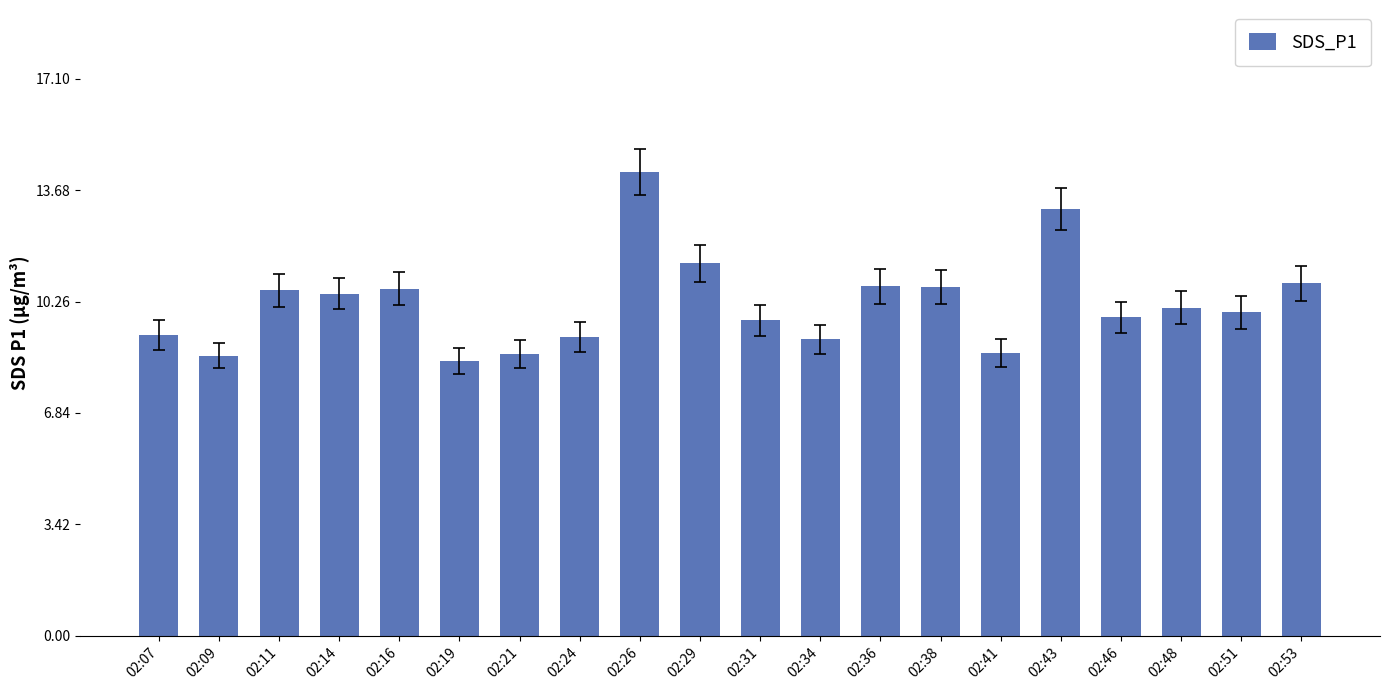

What is the ratio of the value at 02:46 to the value at 02:07?

1.1